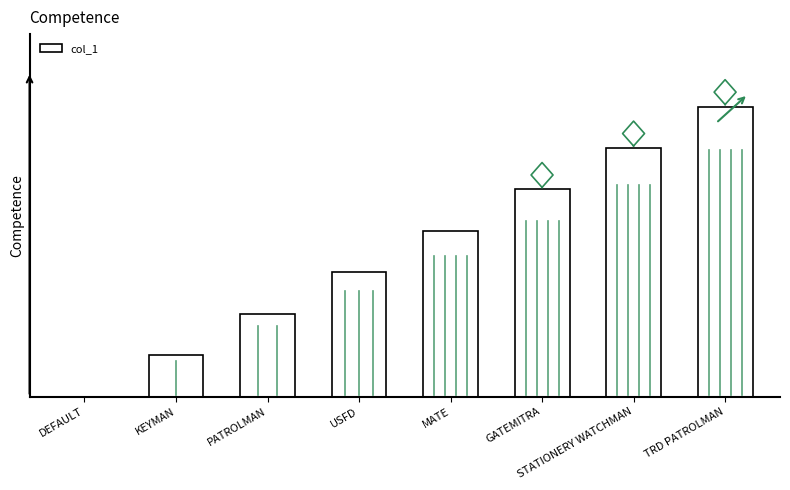

At which label does the data first exceed 4?

GATEMITRA